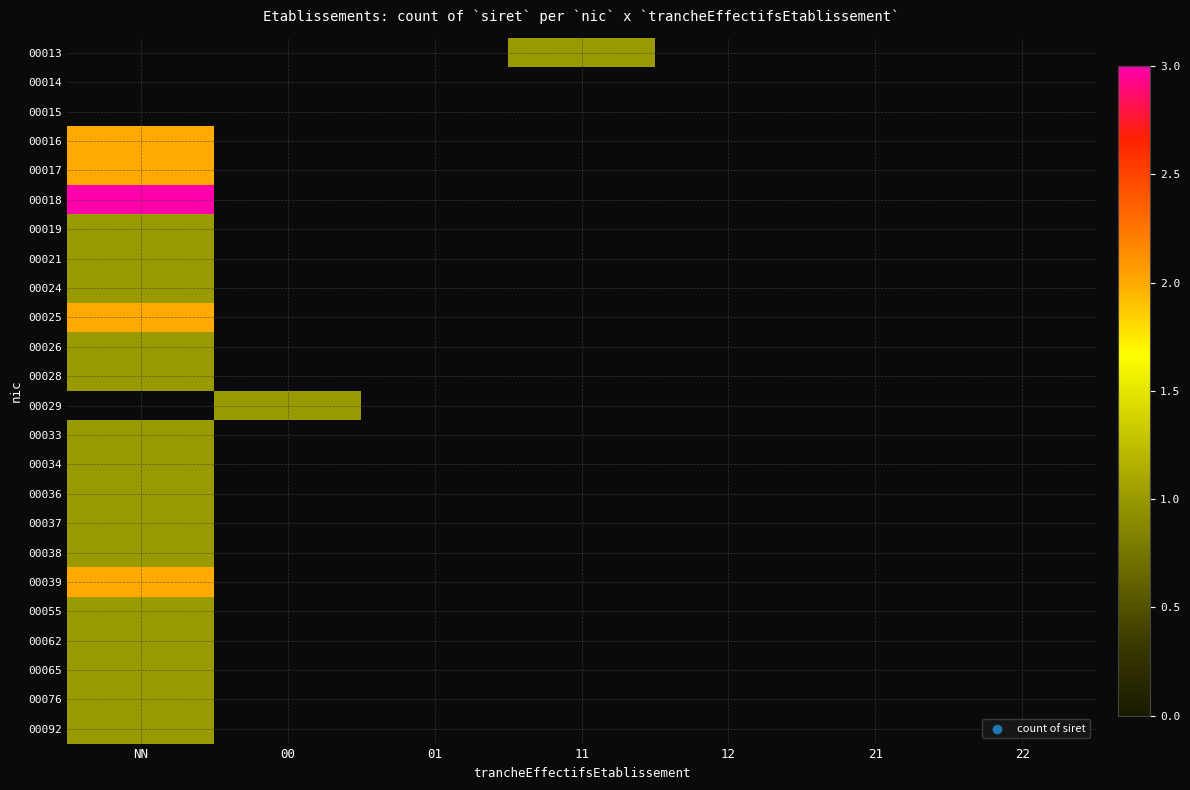

Where is 00055 nearest to the value 1?

NN